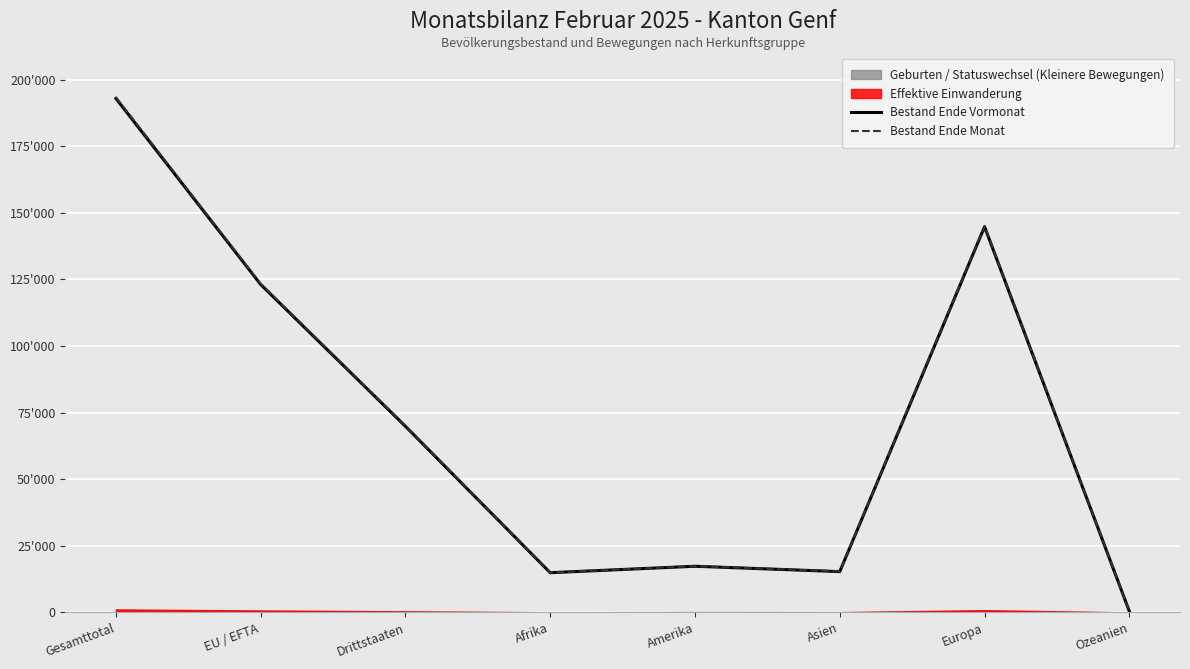

Which series has the widest spread of values?

Bestand Ende Monat